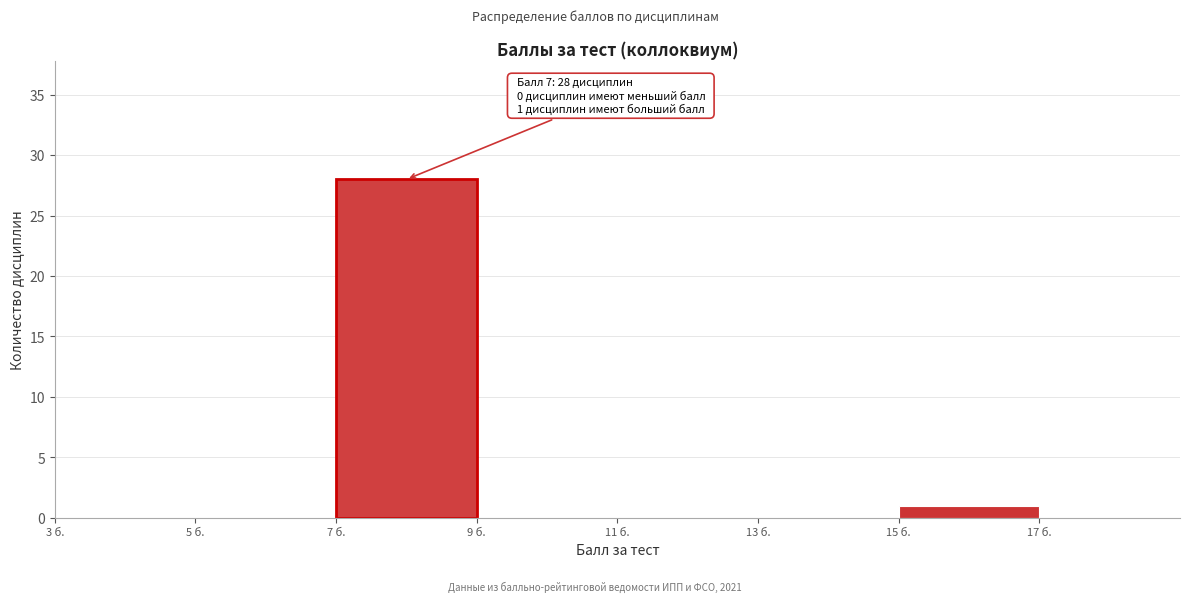

Which range on the x-axis has the tallest bar?

7 to 9